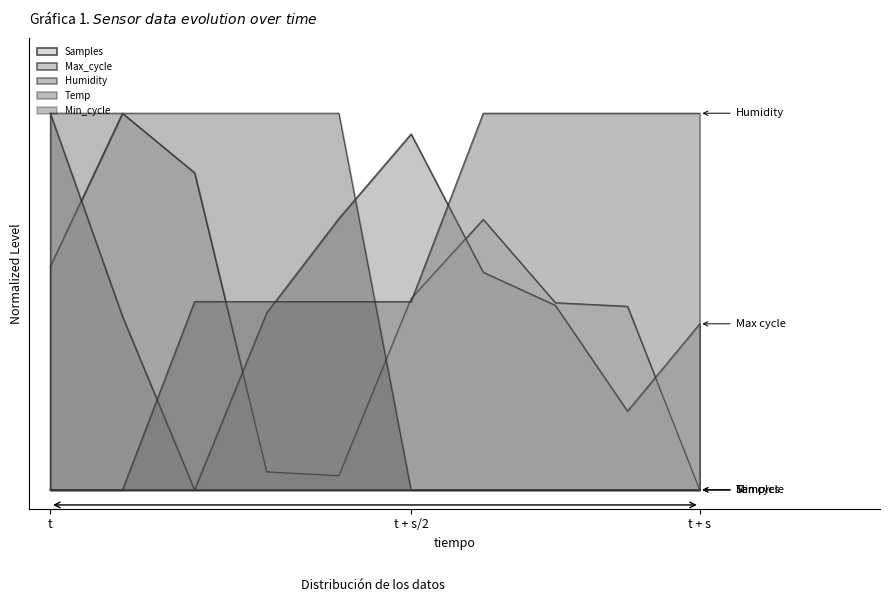

How many times do Temp and Humidity cross each other?

1